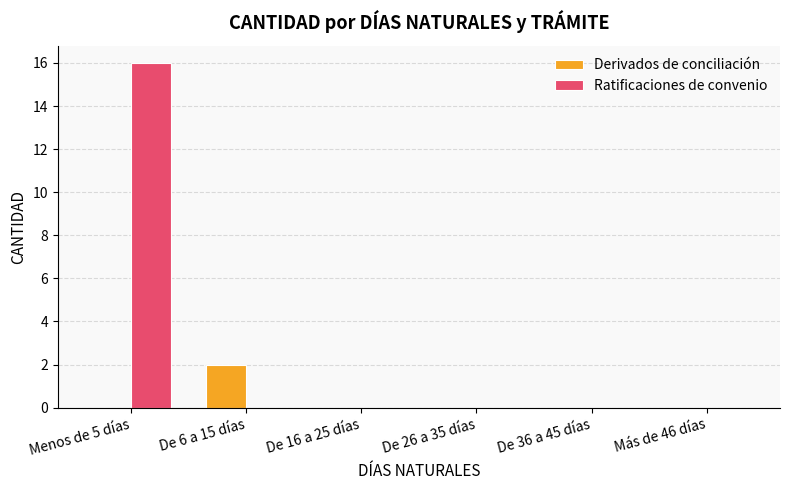

How many data points does each series have?

6